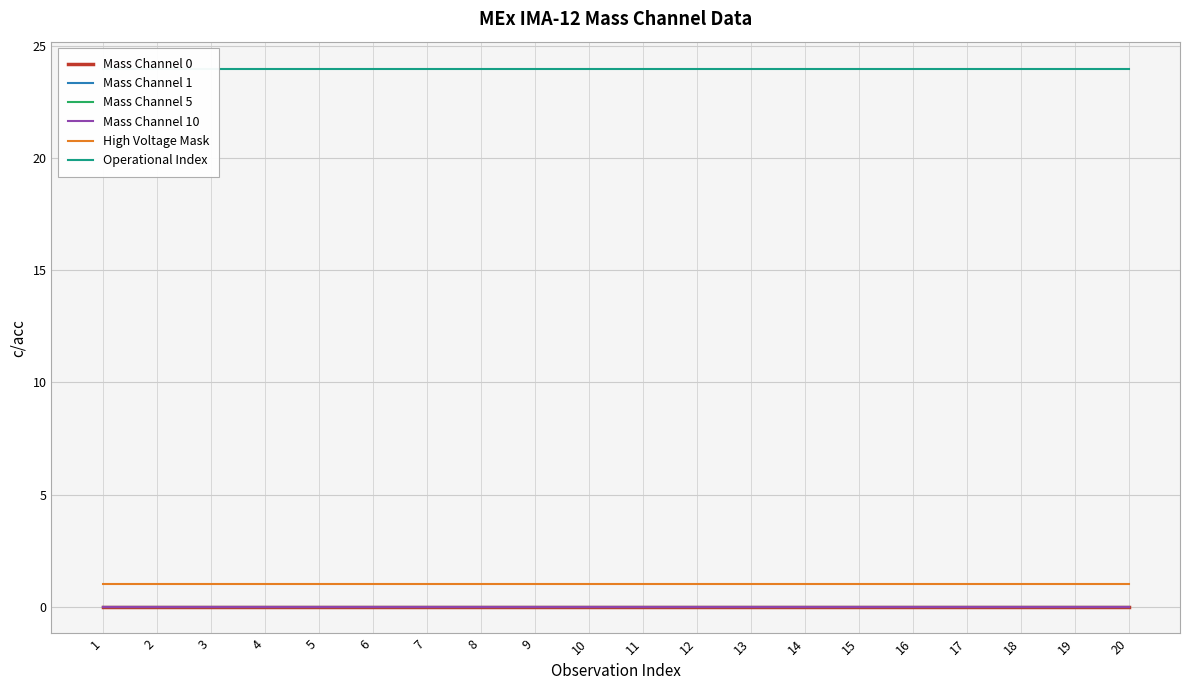

Reading left to right, list all the values displayed in this chart.

Mass Channel 0: 1=0	2=0	3=0	4=0	5=0	6=0	7=0	8=0	9=0	10=0	11=0	12=0	13=0	14=0	15=0	16=0	17=0	18=0	19=0	20=0
Mass Channel 1: 1=0	2=0	3=0	4=0	5=0	6=0	7=0	8=0	9=0	10=0	11=0	12=0	13=0	14=0	15=0	16=0	17=0	18=0	19=0	20=0
Mass Channel 5: 1=0	2=0	3=0	4=0	5=0	6=0	7=0	8=0	9=0	10=0	11=0	12=0	13=0	14=0	15=0	16=0	17=0	18=0	19=0	20=0
Mass Channel 10: 1=0	2=0	3=0	4=0	5=0	6=0	7=0	8=0	9=0	10=0	11=0	12=0	13=0	14=0	15=0	16=0	17=0	18=0	19=0	20=0
High Voltage Mask: 1=1	2=1	3=1	4=1	5=1	6=1	7=1	8=1	9=1	10=1	11=1	12=1	13=1	14=1	15=1	16=1	17=1	18=1	19=1	20=1
Operational Index: 1=24	2=24	3=24	4=24	5=24	6=24	7=24	8=24	9=24	10=24	11=24	12=24	13=24	14=24	15=24	16=24	17=24	18=24	19=24	20=24